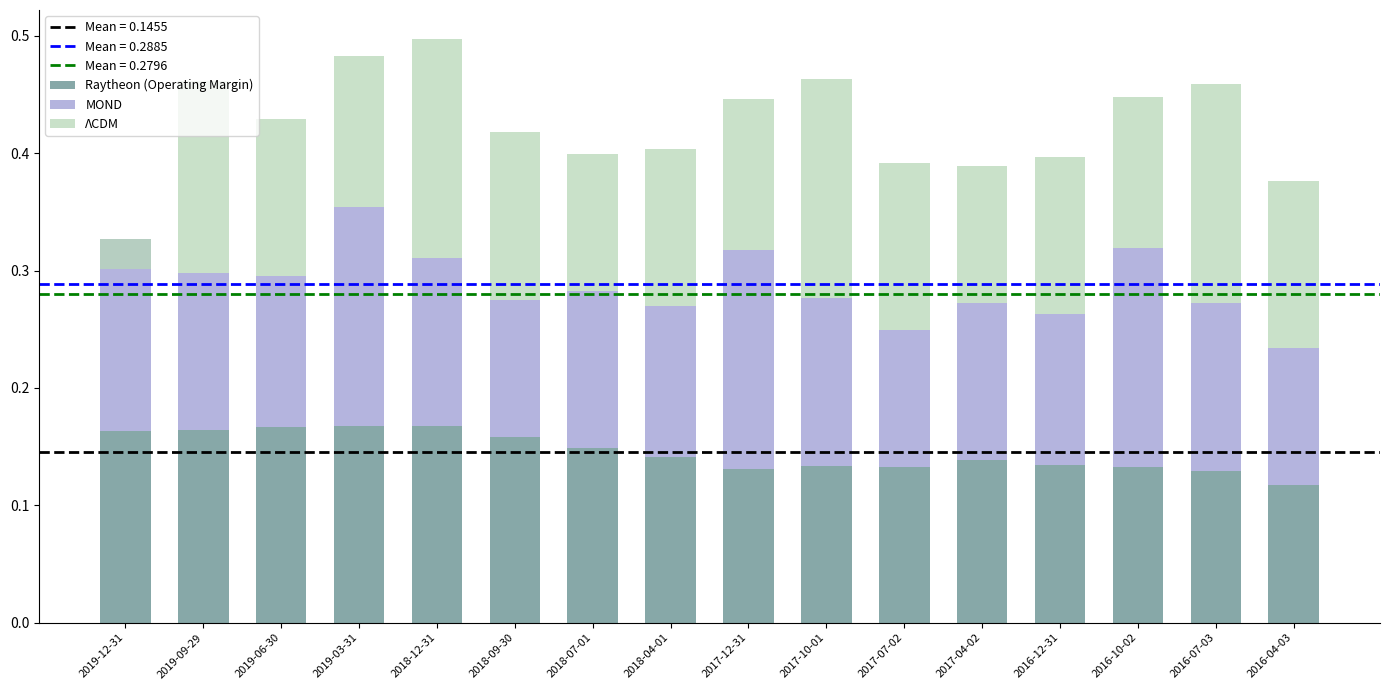

Which label corresponds to the largest value in the chart?

2018-12-31